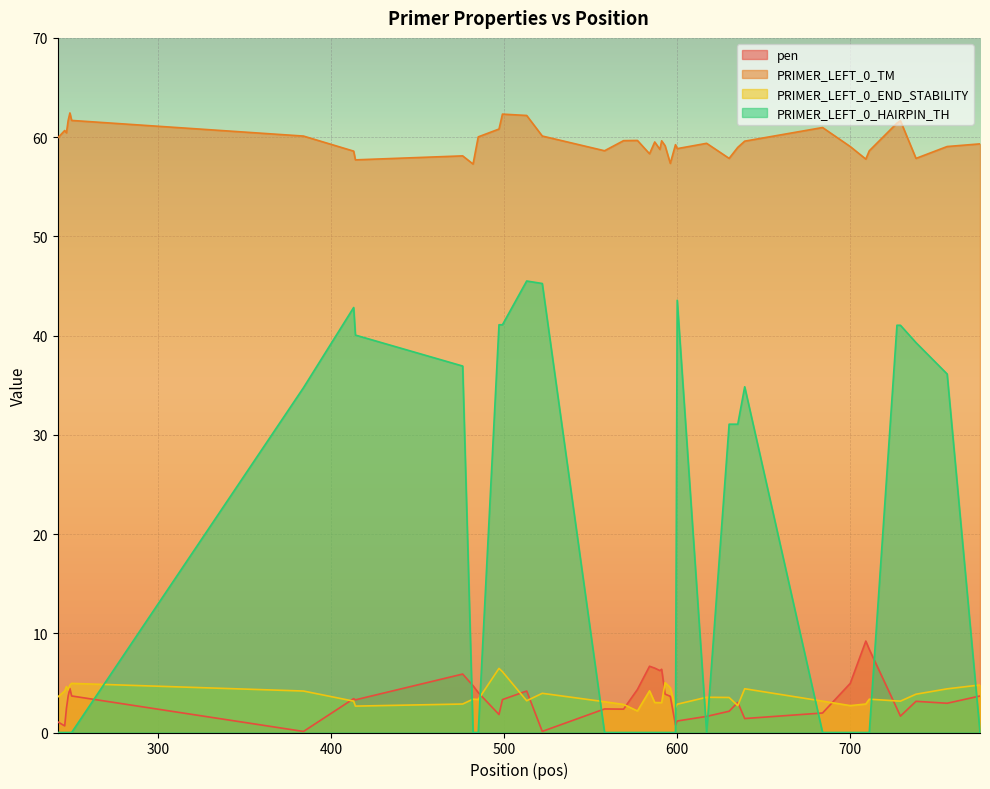

At how many categories does at least one series exceed 42?

40